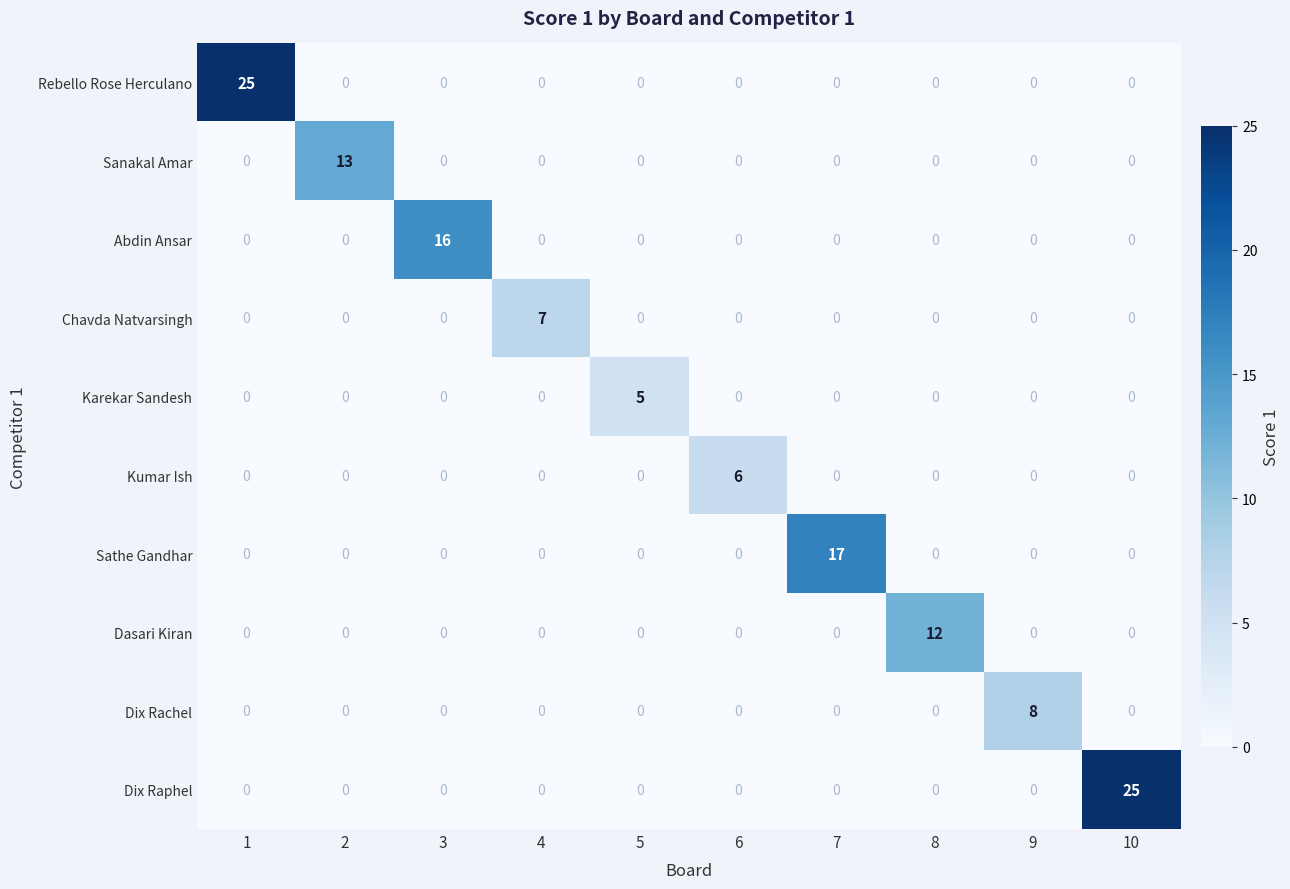

At how many categories does at least one series exceed 15?

4